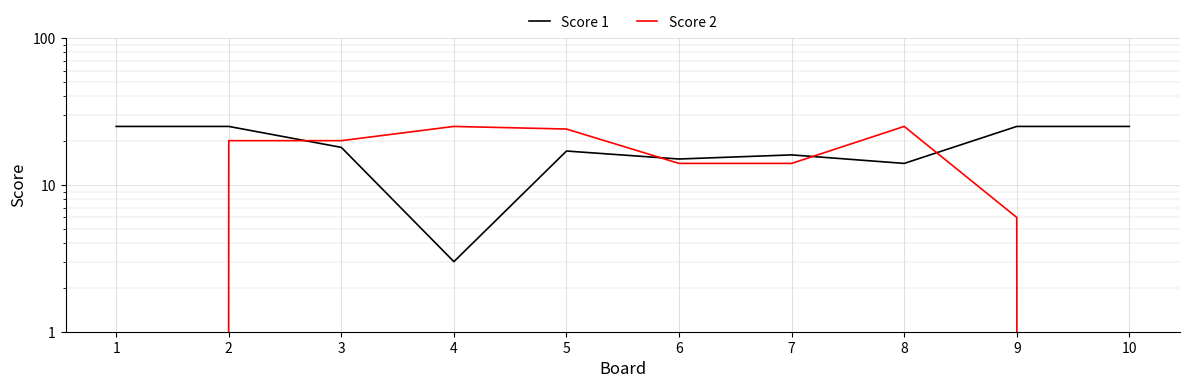

How many lines are shown in the chart?

2